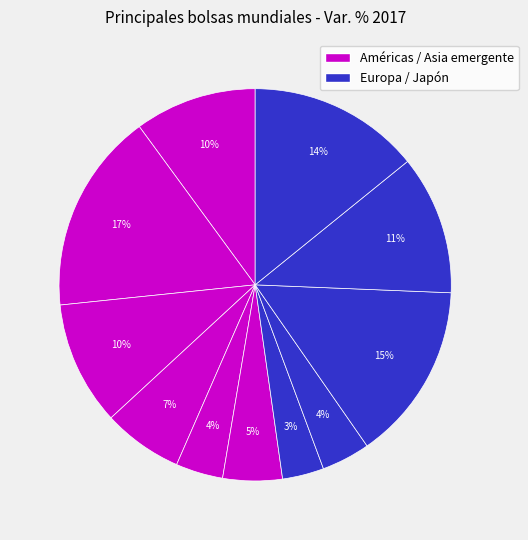

How many slices are in this pie chart?

11